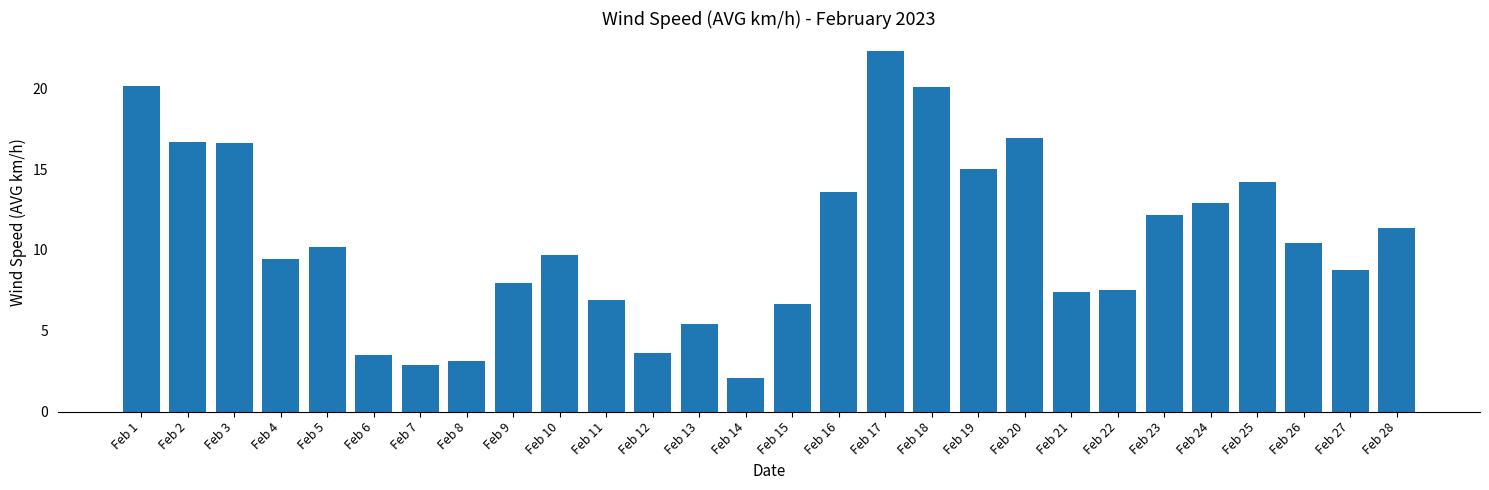

What is the approximate value at Feb 7?

2.9